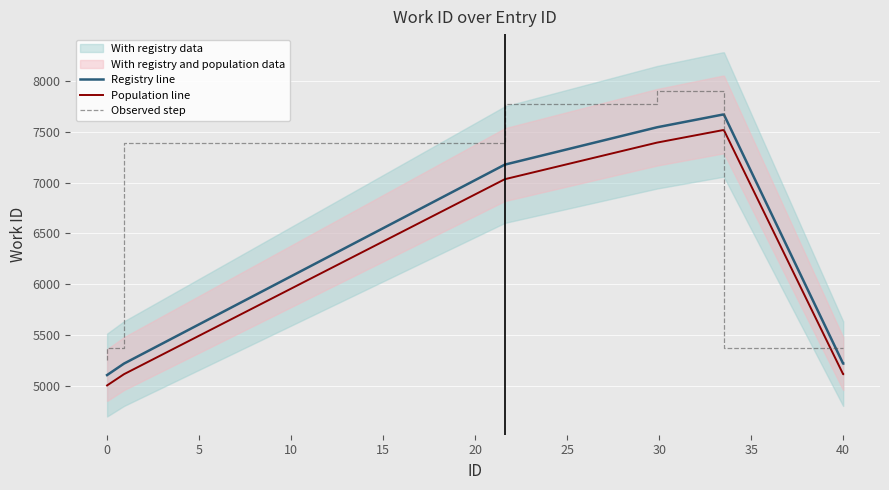

What is the minimum value shown in the chart?

5000.9